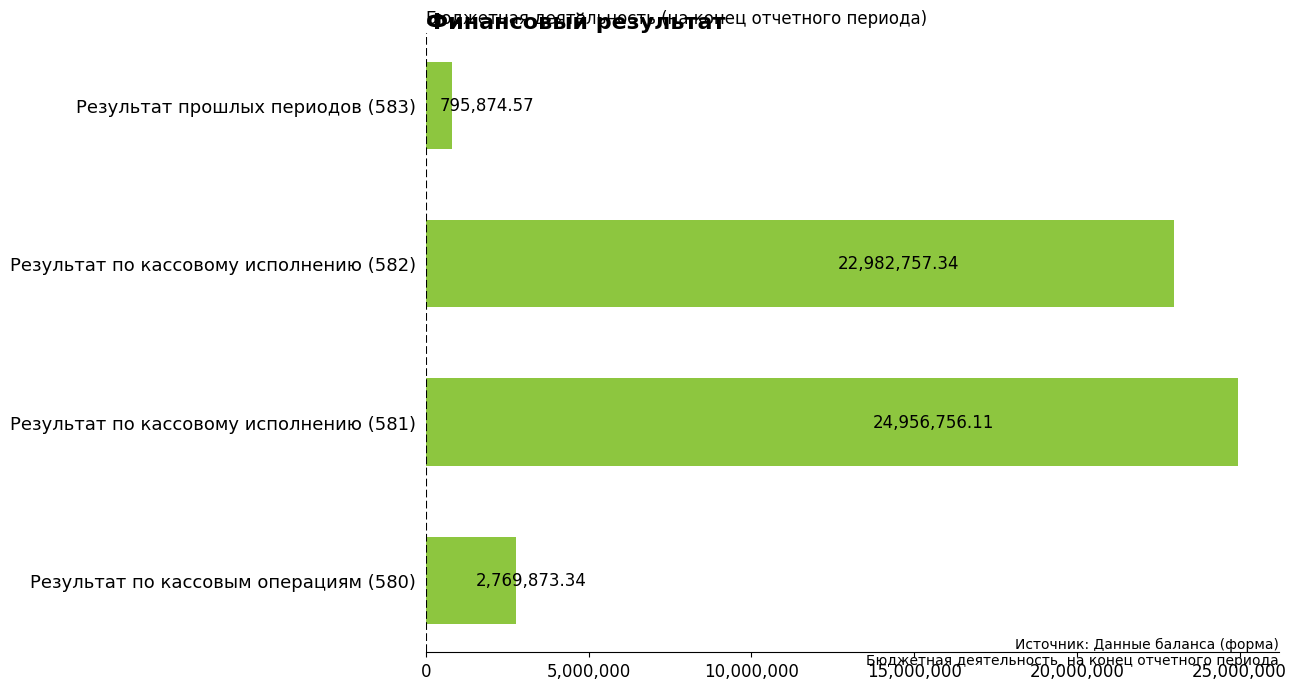

What is the change in value from Результат по кассовому исполнению (582) to Результат прошлых периодов (583)?

-22186882.8